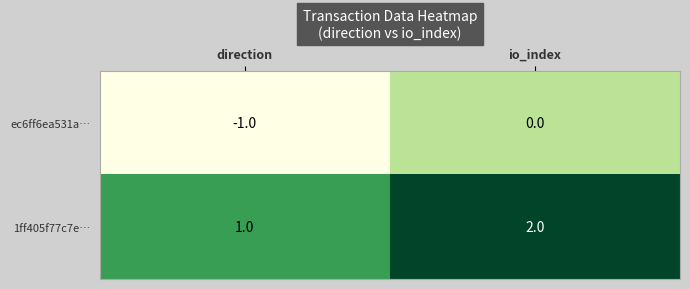

The value of ec6ff6ea531a… at direction is -2. True or false?

False